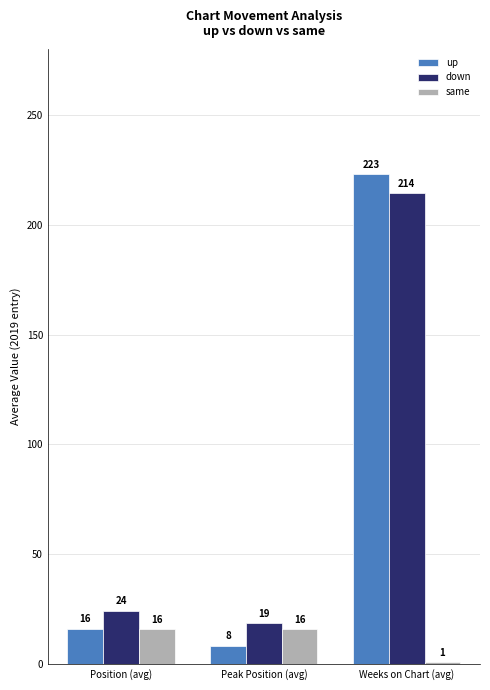

At which label does same reach its minimum?

Weeks on Chart (avg)